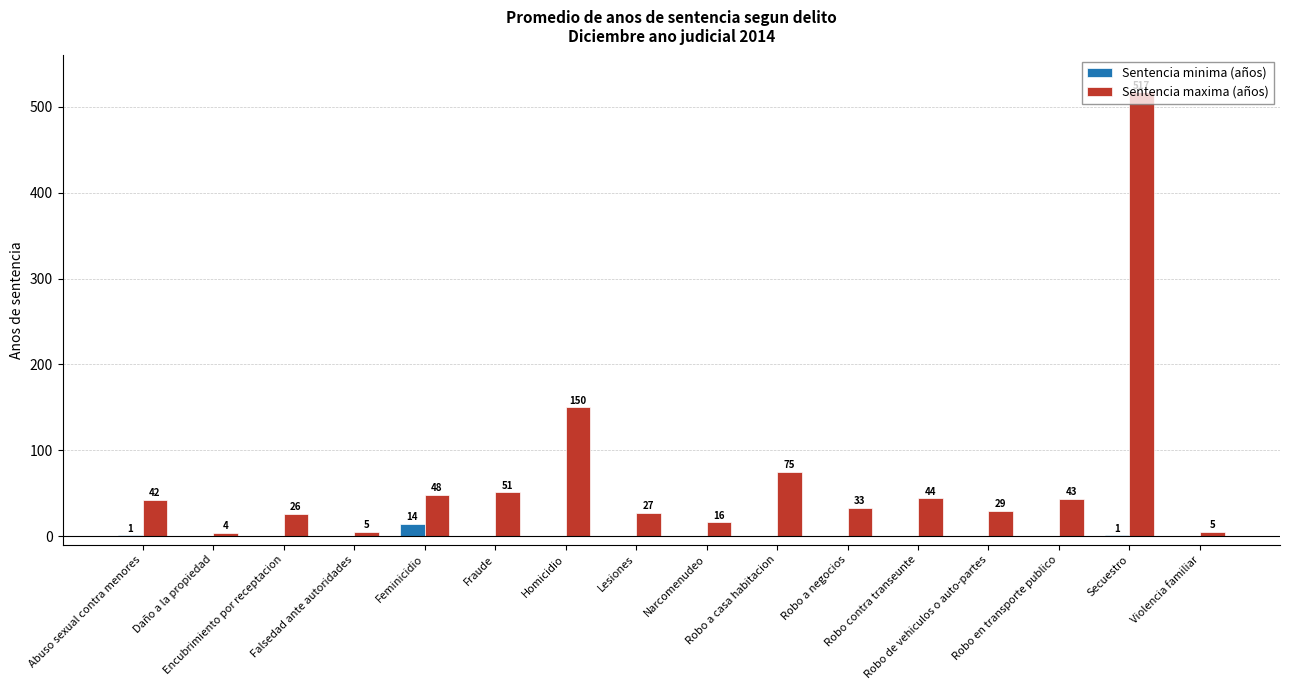

Reading right to left, extract all data points from this chart.

Sentencia minima (años): 0	1	0	0	0	0	0	0	0	0	0	14	0	0	0	1
Sentencia maxima (años): 5	517	43	29	44	33	75	16	27	150	51	48	5	26	4	42